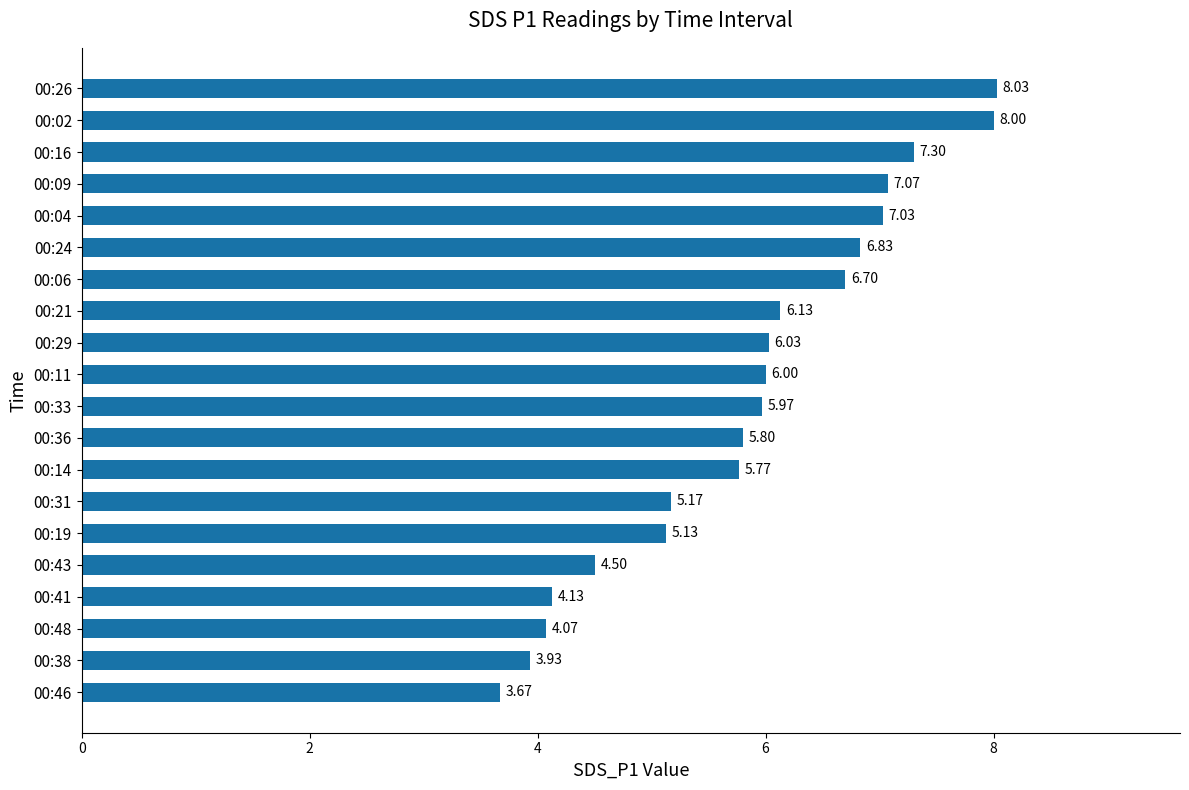

Rank the categories by value from lowest to highest.

00:46, 00:38, 00:48, 00:41, 00:43, 00:19, 00:31, 00:14, 00:36, 00:33, 00:11, 00:29, 00:21, 00:06, 00:24, 00:04, 00:09, 00:16, 00:02, 00:26